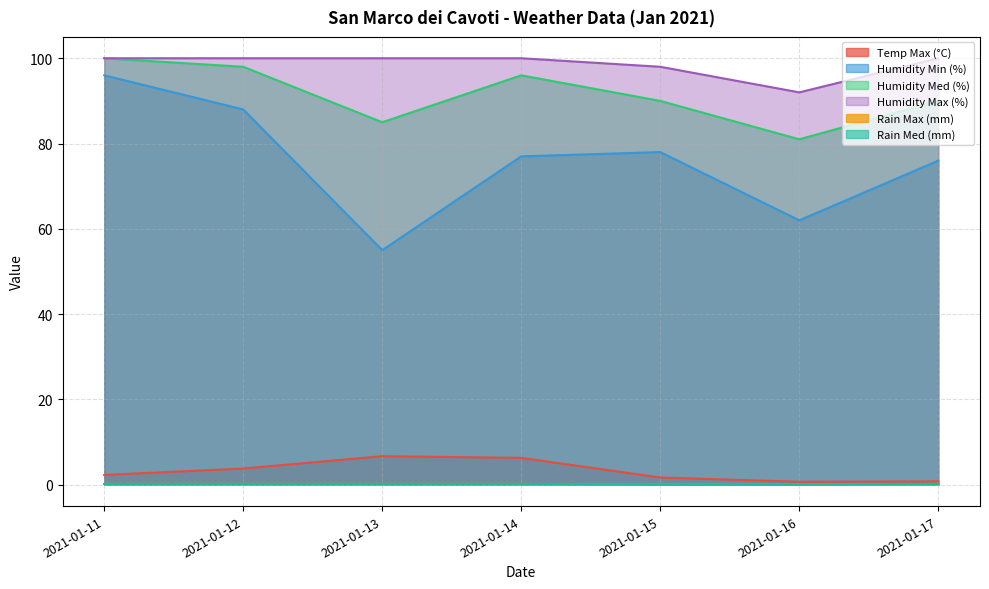

In Humidity Med (%), how many points are higher than both neighbors (excluding endpoints)?

1